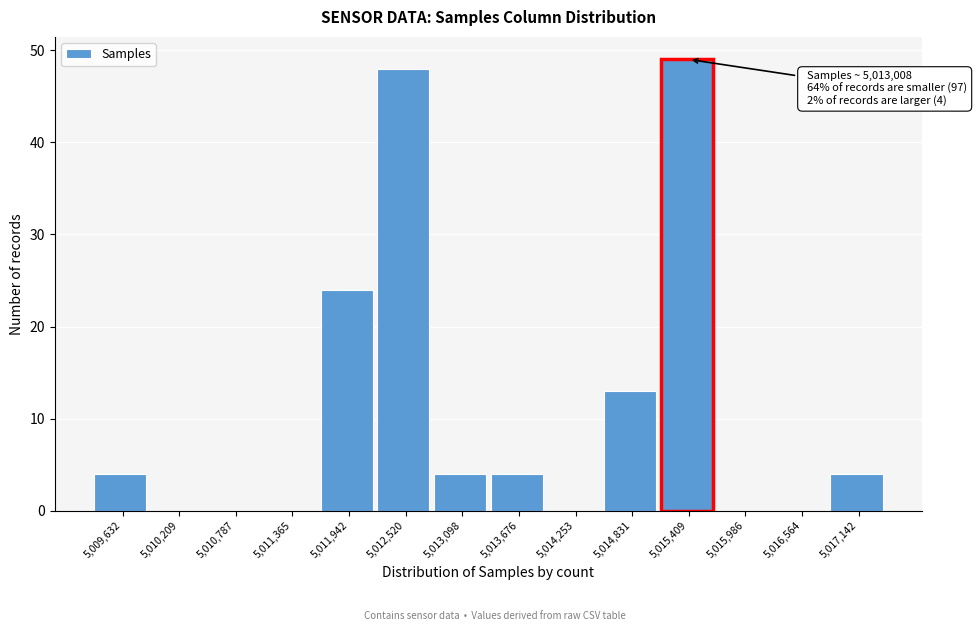

Reading left to right, transcribe all the data shown in this chart.

5,009,632=4	5,010,209=0	5,010,787=0	5,011,365=0	5,011,942=24	5,012,520=48	5,013,098=4	5,013,676=4	5,014,253=0	5,014,831=13	5,015,409=49	5,015,986=0	5,016,564=0	5,017,142=4